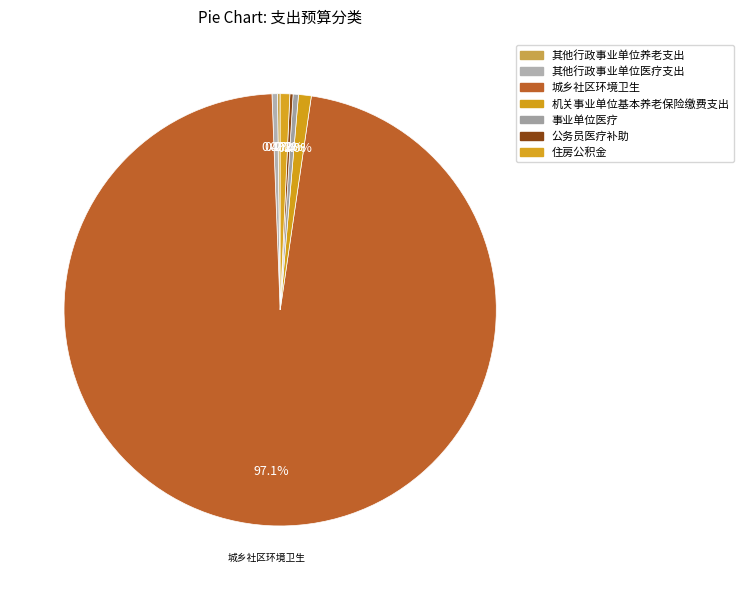

Rank the categories by value from lowest to highest.

其他行政事业单位养老支出, 公务员医疗补助, 事业单位医疗, 其他行政事业单位医疗支出, 住房公积金, 机关事业单位基本养老保险缴费支出, 城乡社区环境卫生